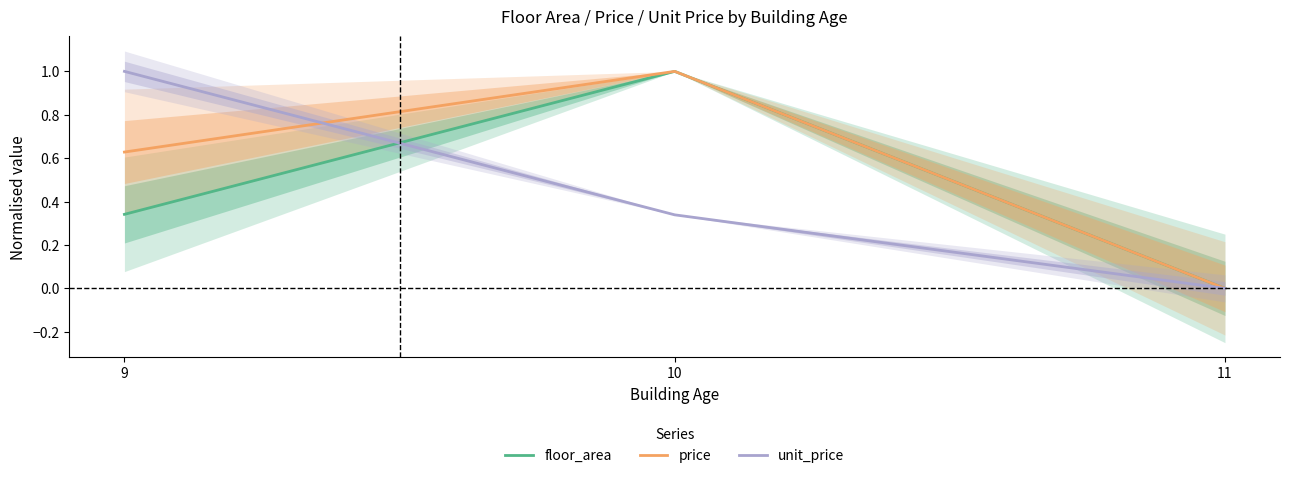

Where is unit_price nearest to the value 0?

11